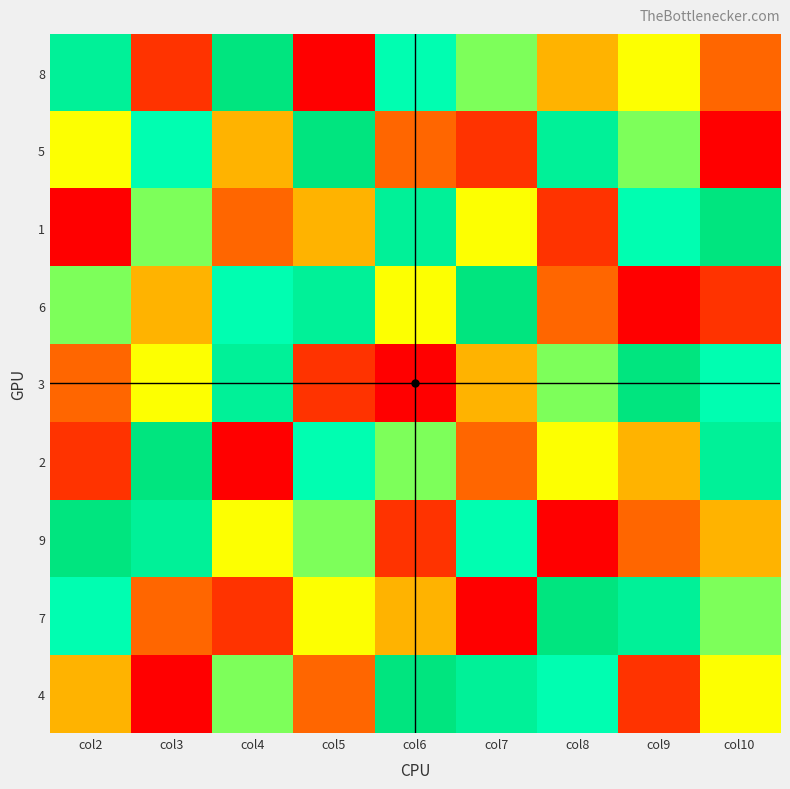

Reading right to left, transcribe all the data shown in this chart.

8: col10=3	col9=5	col8=4	col7=6	col6=7	col5=1	col4=9	col3=2	col2=8
5: col10=1	col9=6	col8=8	col7=2	col6=3	col5=9	col4=4	col3=7	col2=5
1: col10=9	col9=7	col8=2	col7=5	col6=8	col5=4	col4=3	col3=6	col2=1
6: col10=2	col9=1	col8=3	col7=9	col6=5	col5=8	col4=7	col3=4	col2=6
3: col10=7	col9=9	col8=6	col7=4	col6=1	col5=2	col4=8	col3=5	col2=3
2: col10=8	col9=4	col8=5	col7=3	col6=6	col5=7	col4=1	col3=9	col2=2
9: col10=4	col9=3	col8=1	col7=7	col6=2	col5=6	col4=5	col3=8	col2=9
7: col10=6	col9=8	col8=9	col7=1	col6=4	col5=5	col4=2	col3=3	col2=7
4: col10=5	col9=2	col8=7	col7=8	col6=9	col5=3	col4=6	col3=1	col2=4